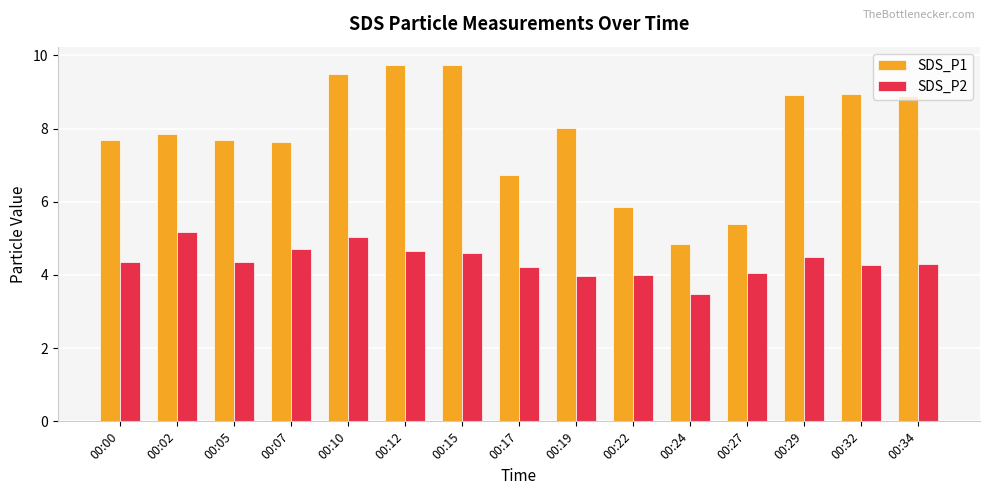

How many bars are there in each group?

2